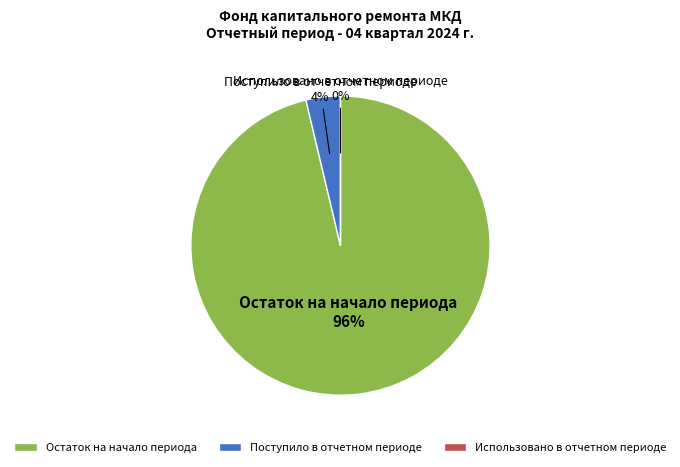

Which slice is the largest?

Остаток на начало периода